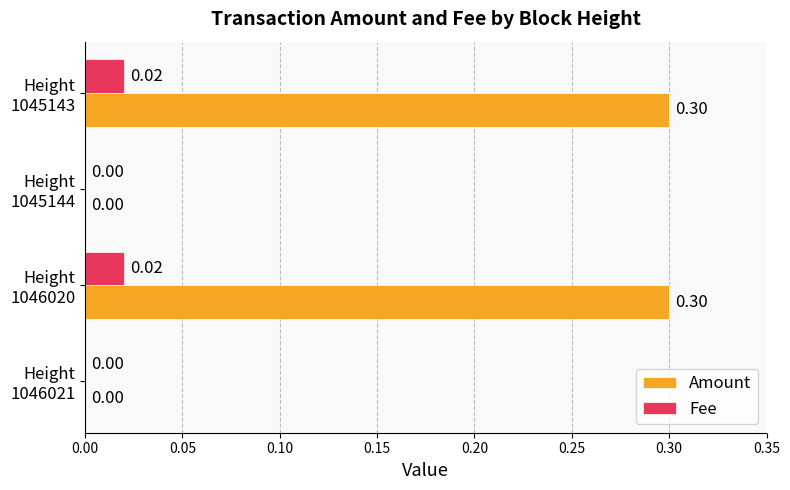

What is the sum of all Amount values?

0.6